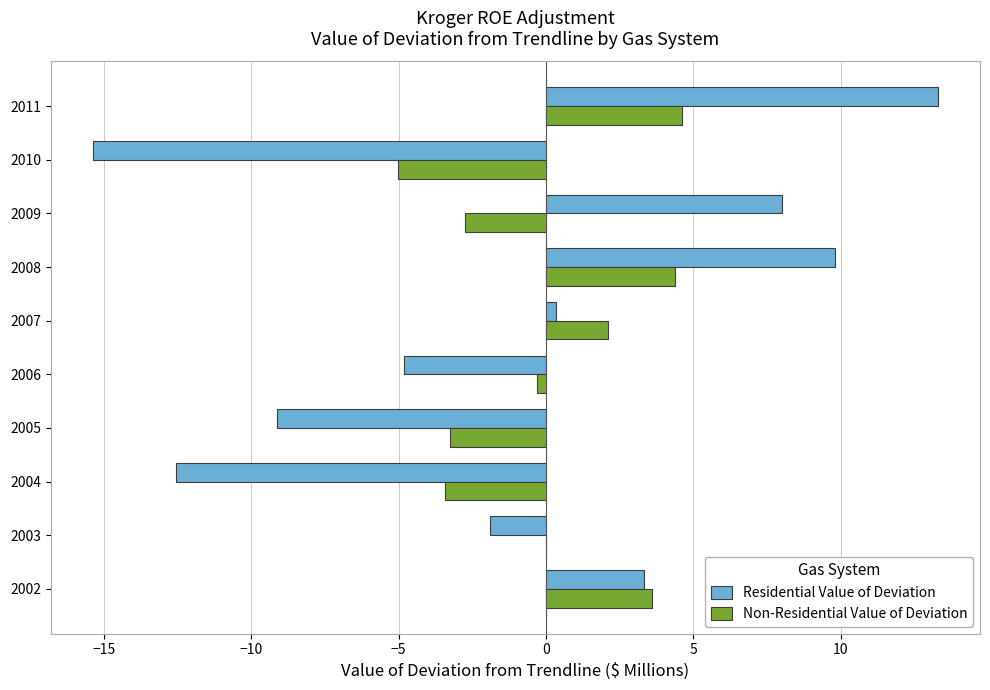

Between 2003 and 2006, which series saw the biggest shift?

Residential Value of Deviation